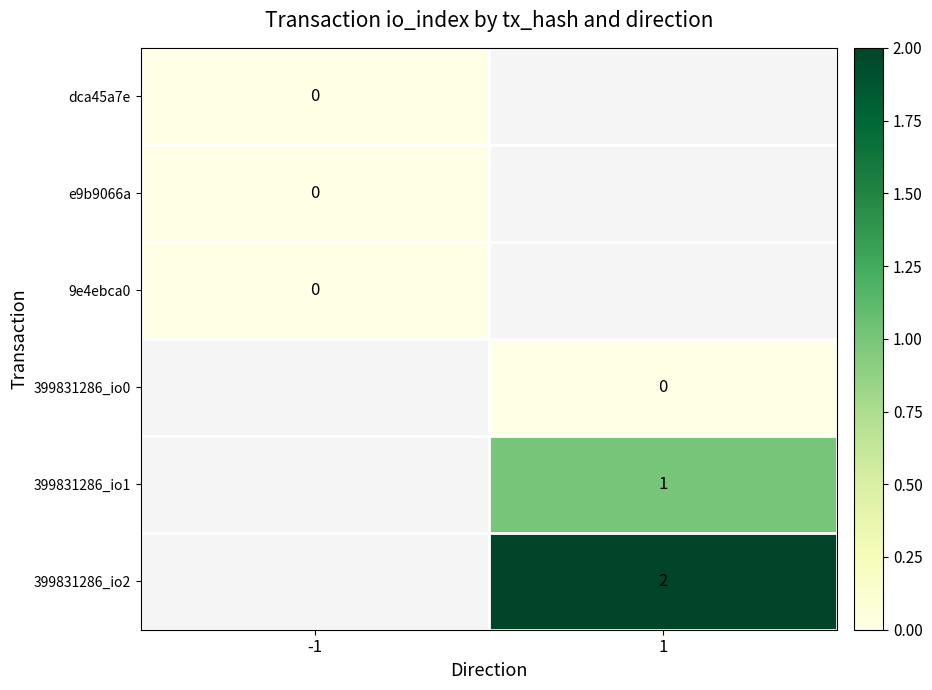

Count the number of data series in this chart.

6